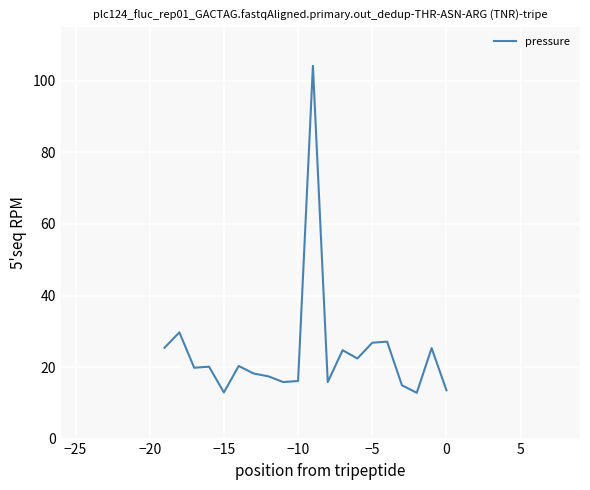

What is the difference between the maximum and minimum values?

91.4